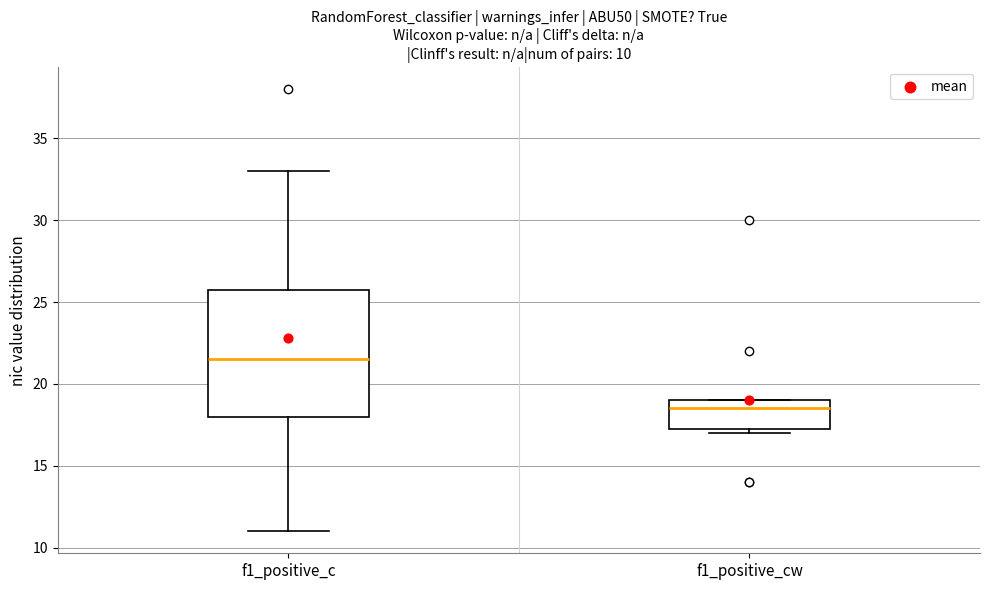

Which box's median line is the lowest?

f1_positive_cw